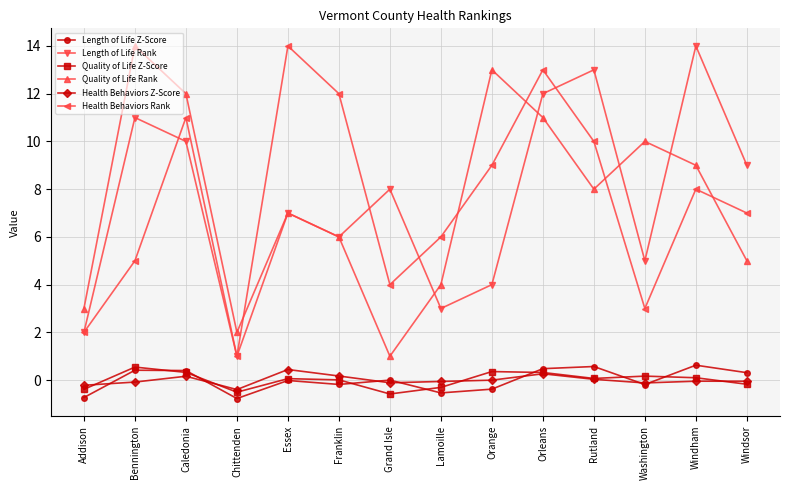

Is the value of Quality of Life Z-Score at Franklin greater than the value of Length of Life Rank at Windsor?

No